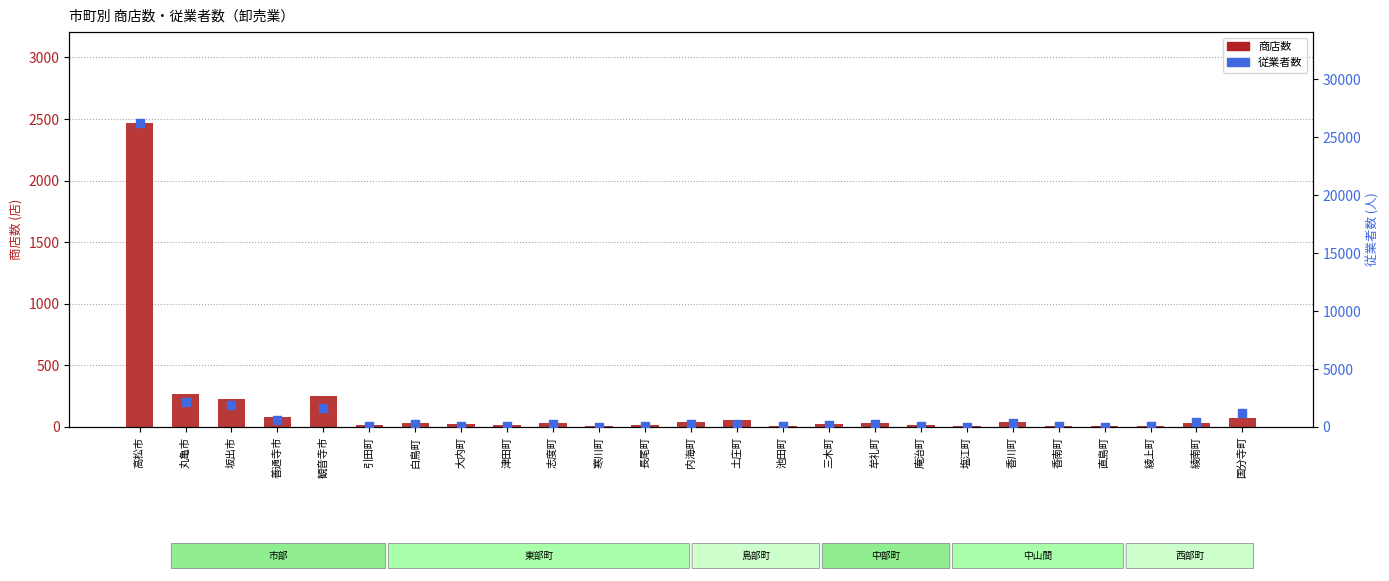

What is the total value across all series at 志度町?

281